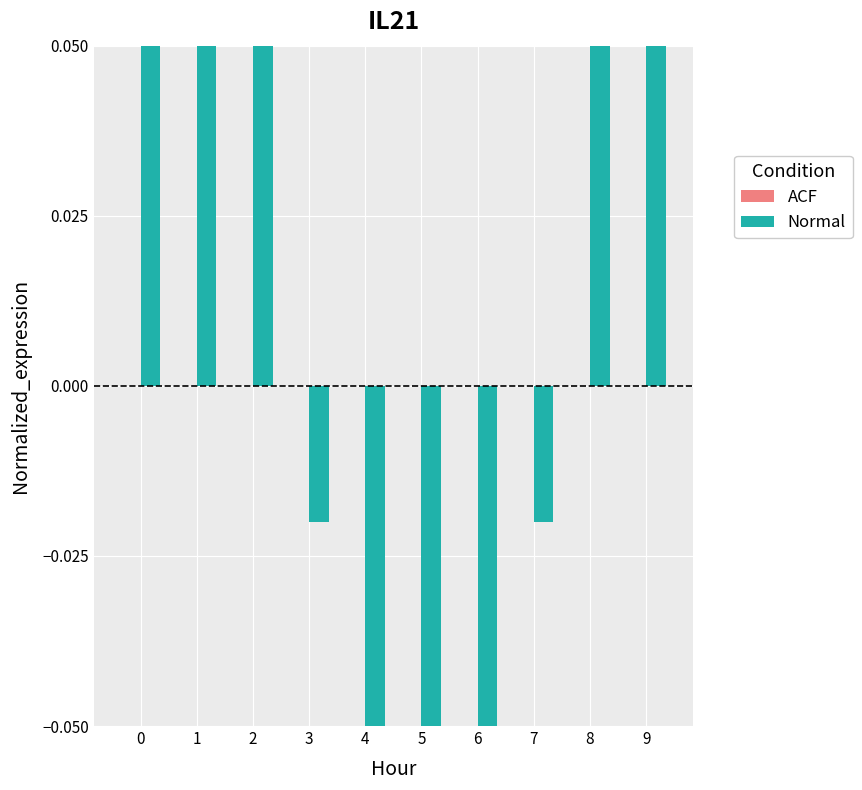

Read the Normal value at 5.

-0.1